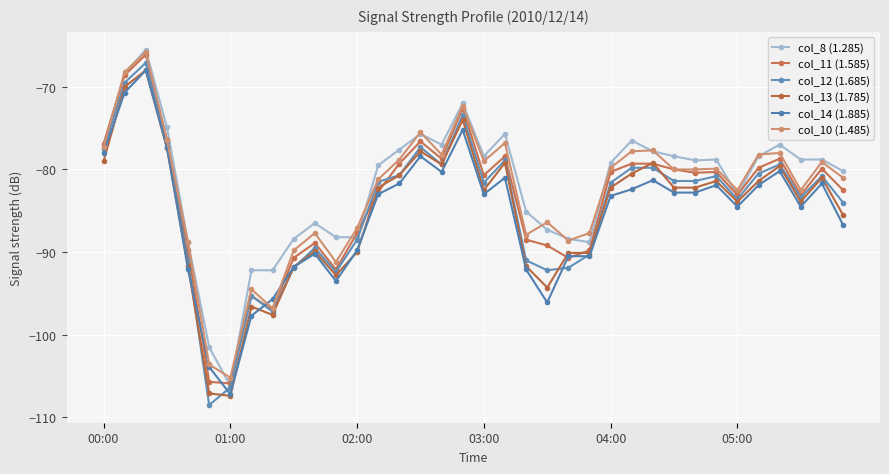

Count the number of categories in the chart.

36